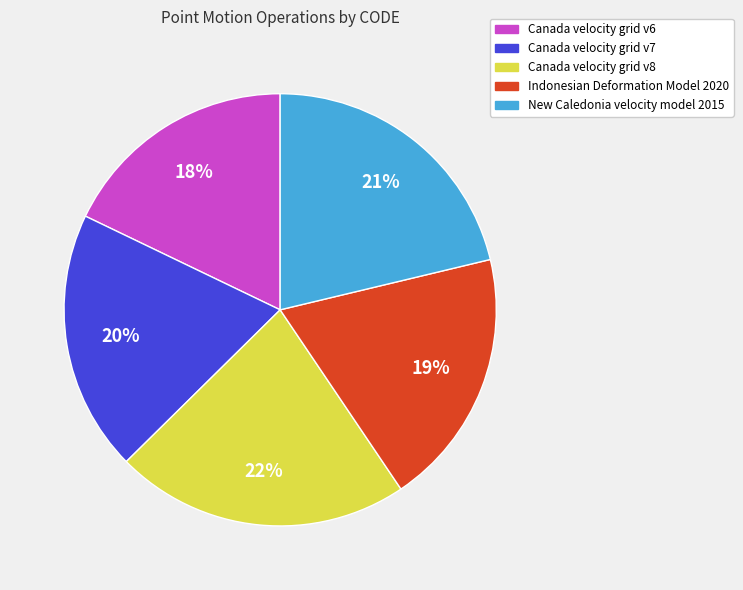

To the nearest percent, what is the combined percentage of Canada velocity grid v7 and New Caledonia velocity model 2015?

41%